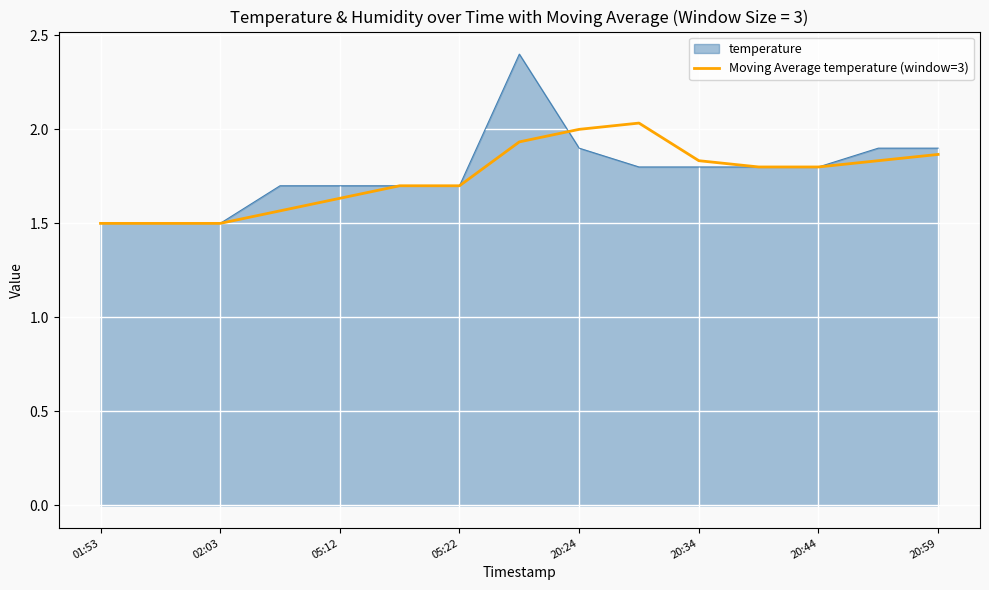

List the series in order of their peak value, highest first.

temperature, Moving Average temperature (window=3)